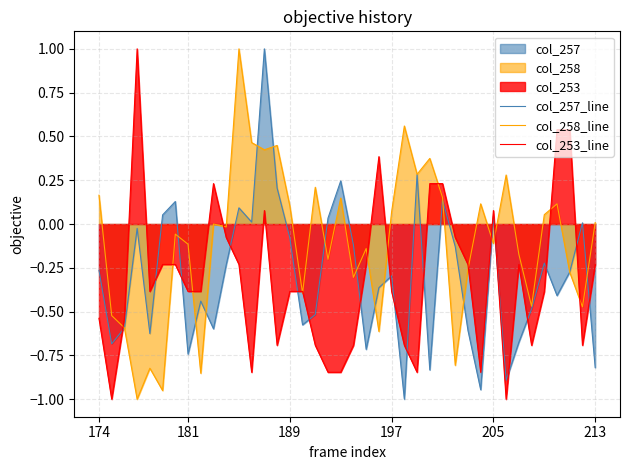

Which series has the largest total across all categories?

col_258_line